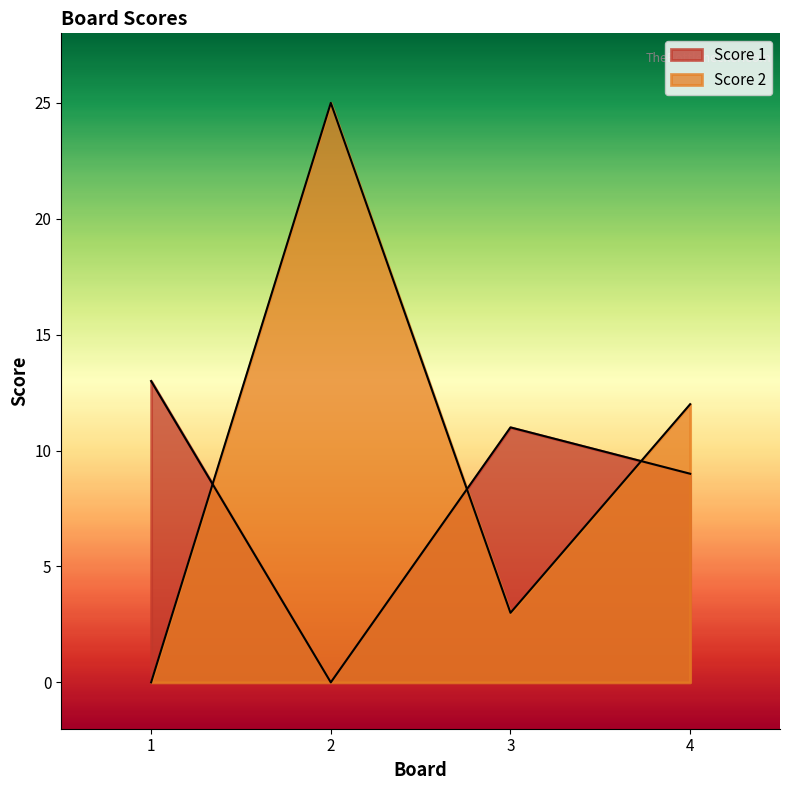

What is the greatest value displayed?

25